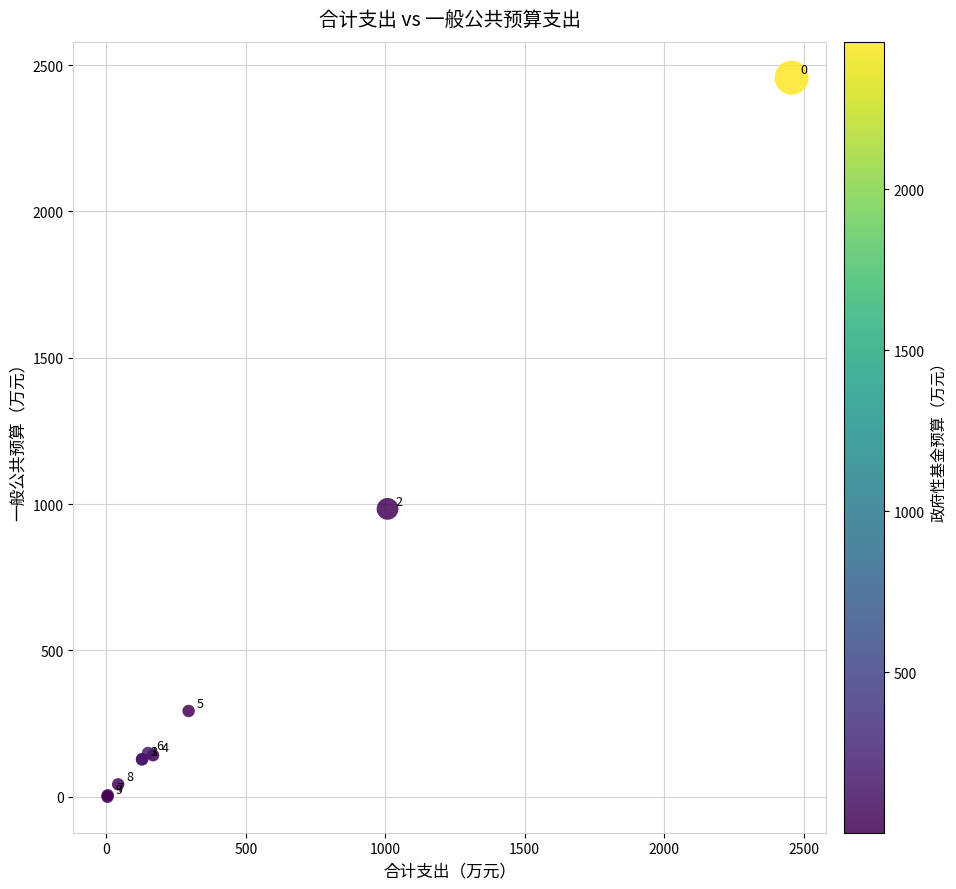

What Y value in the scatter plot is closest to 1228?

983.8